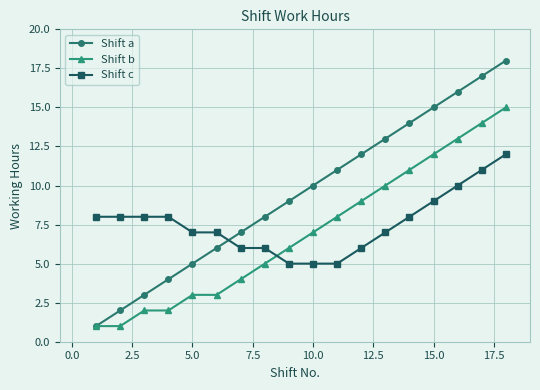

How many lines are shown in the chart?

3